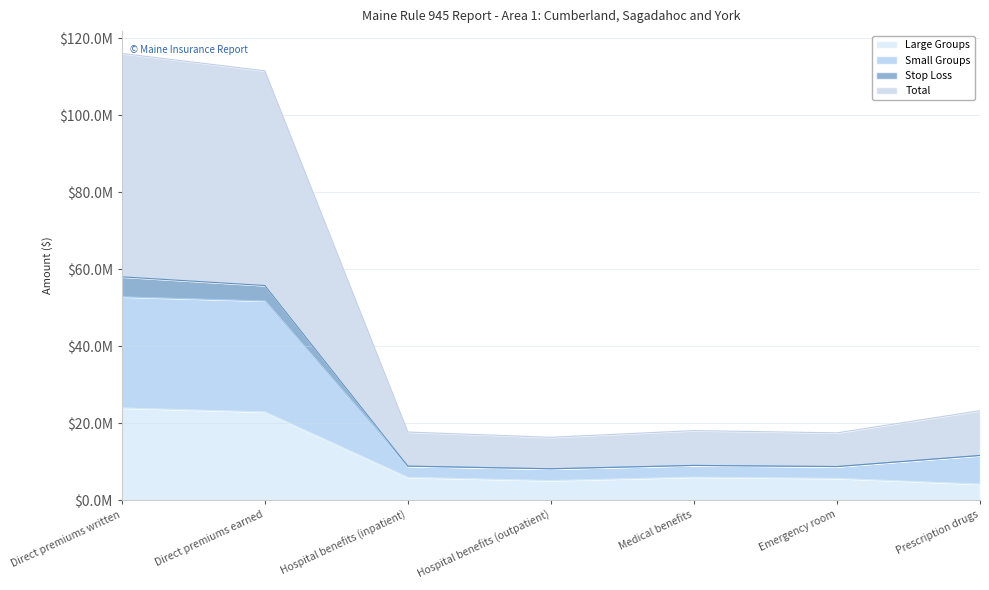

What are all the series names shown in the legend?

Large Groups, Small Groups, Stop Loss, Total